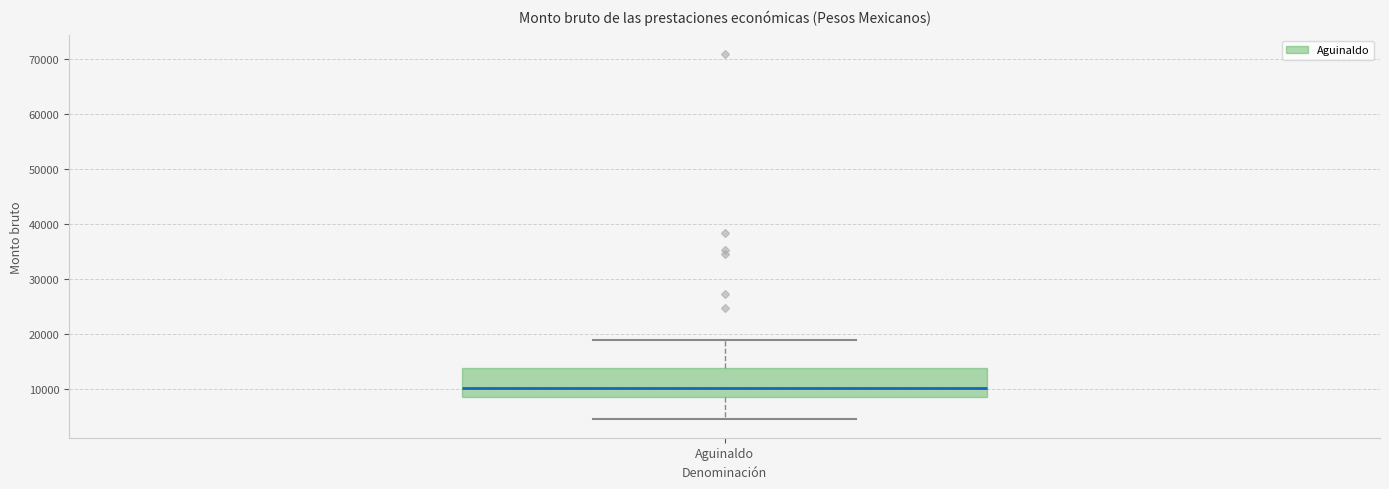

Where does the lower whisker of the box for Aguinaldo end on the y-axis? The values are not printed on the chart, so give them approximately, as read against the axis.

4000